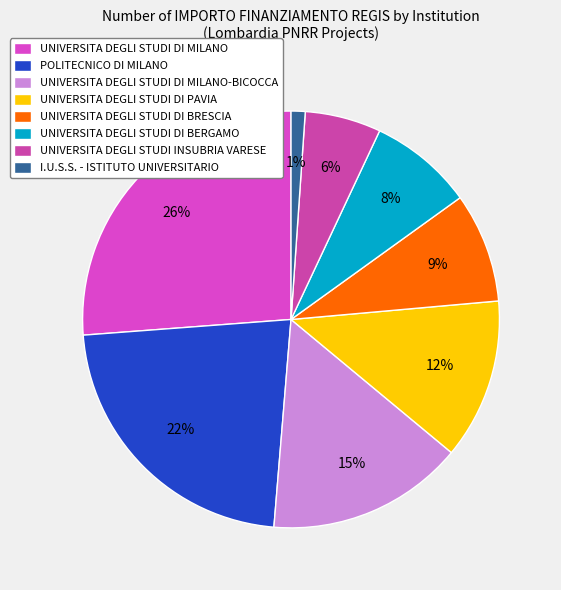

How many segments does this pie chart have?

8